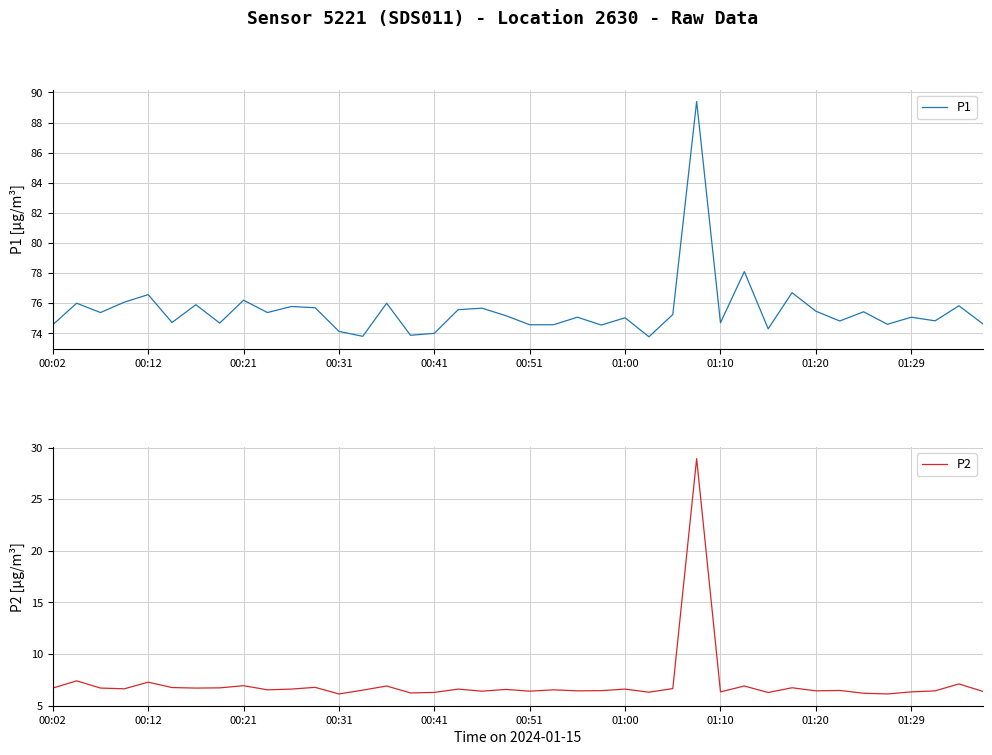

The value of P2 at 00:02 is 2.9. True or false?

False